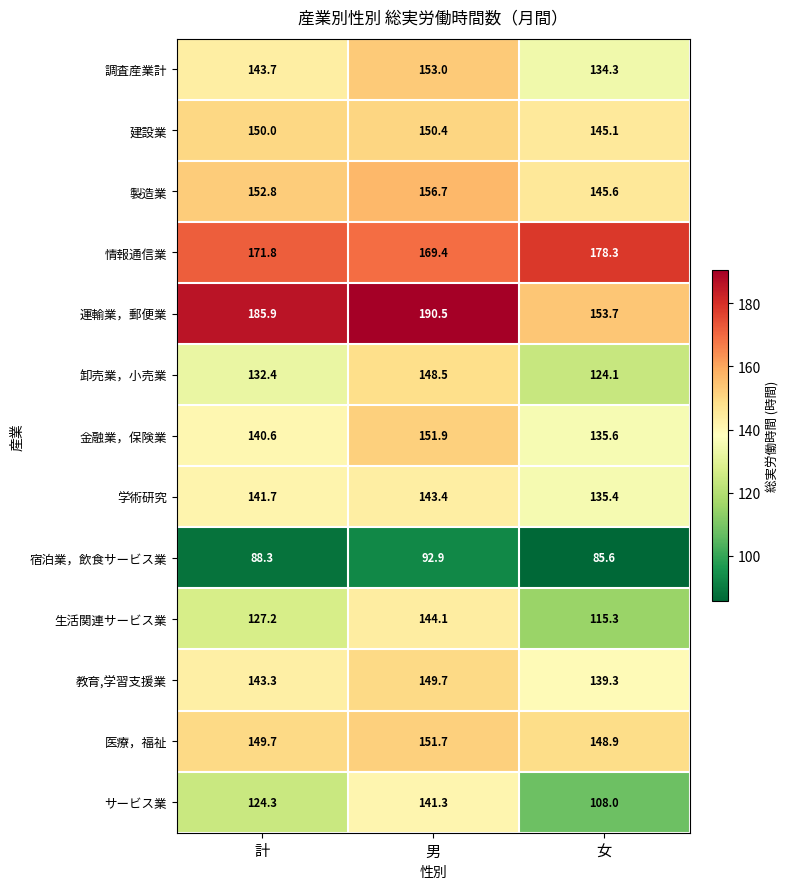

Which series has the widest spread of values?

運輸業，郵便業